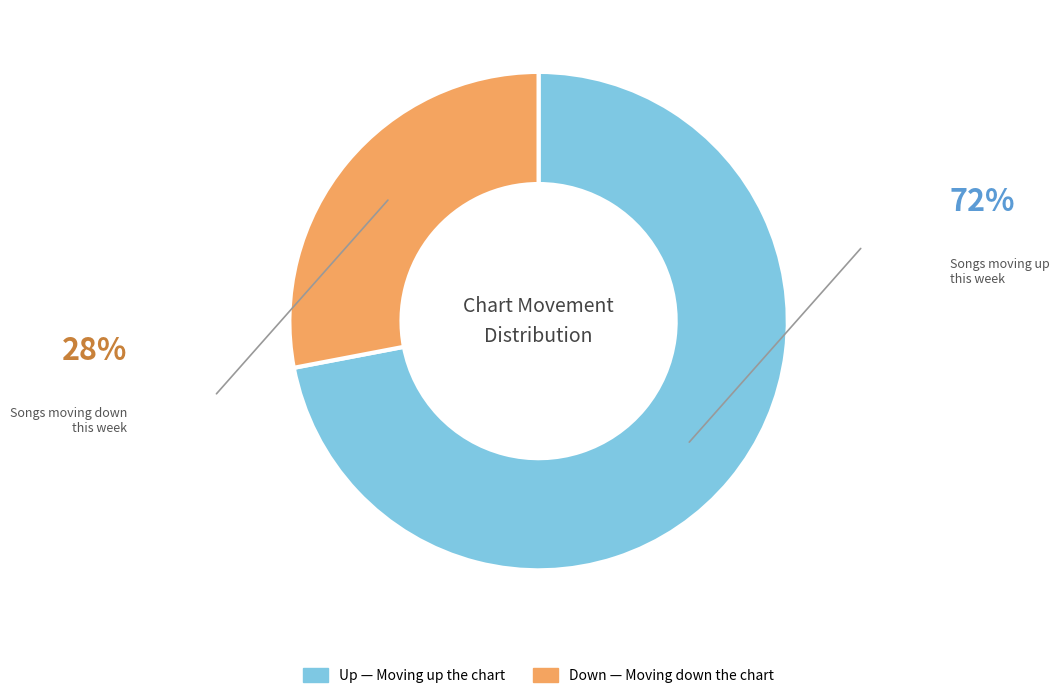

Is there any slice that represents more than half of the pie?

Yes